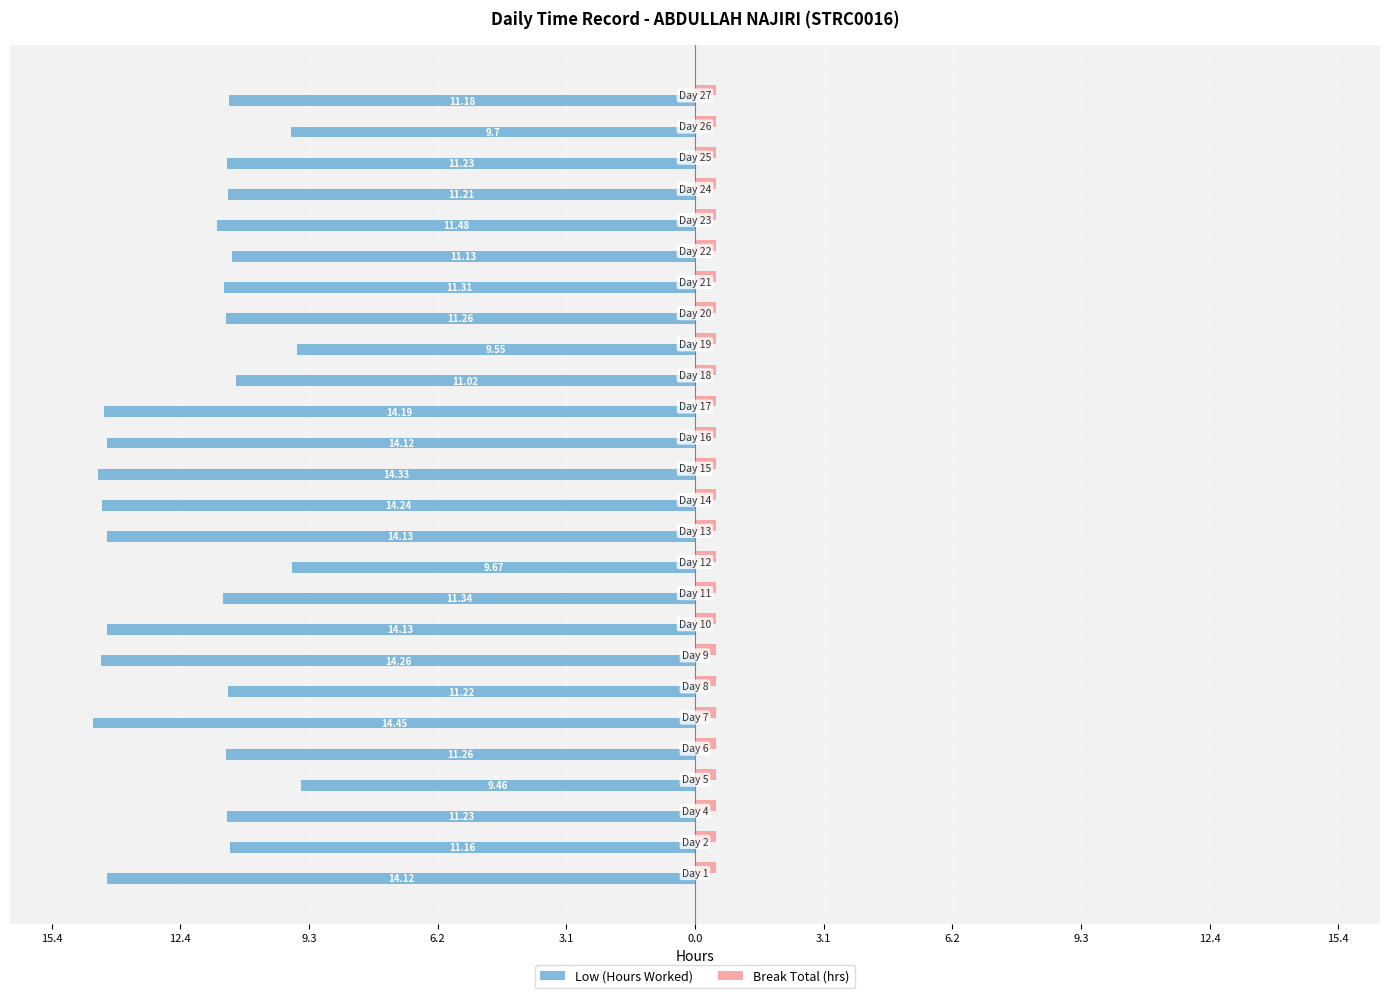

What are all the series names shown in the legend?

Low (Hours Worked), Break Total (hrs)